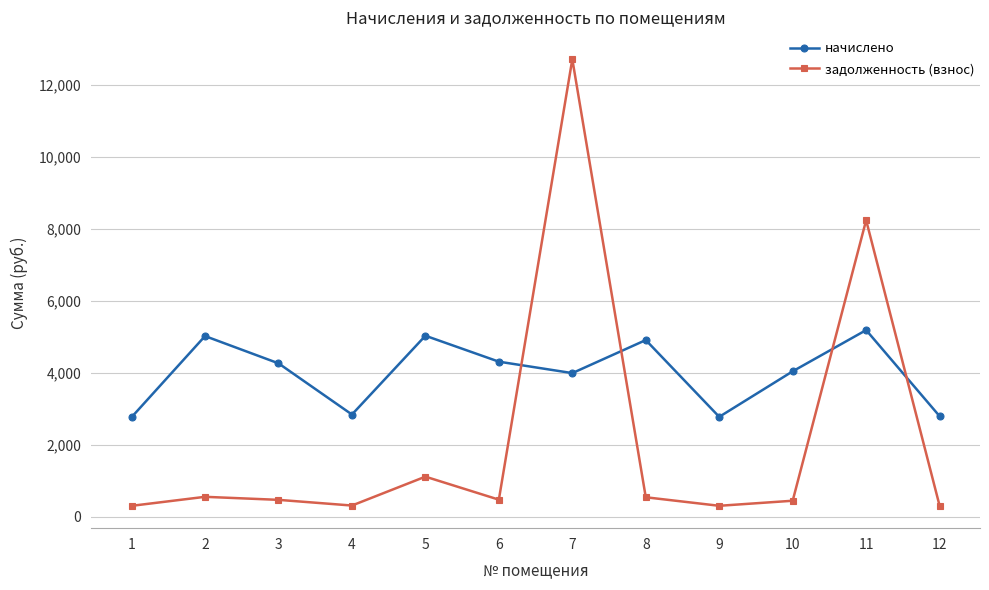

The начислено series shows 4912.5 at 8. True or false?

True